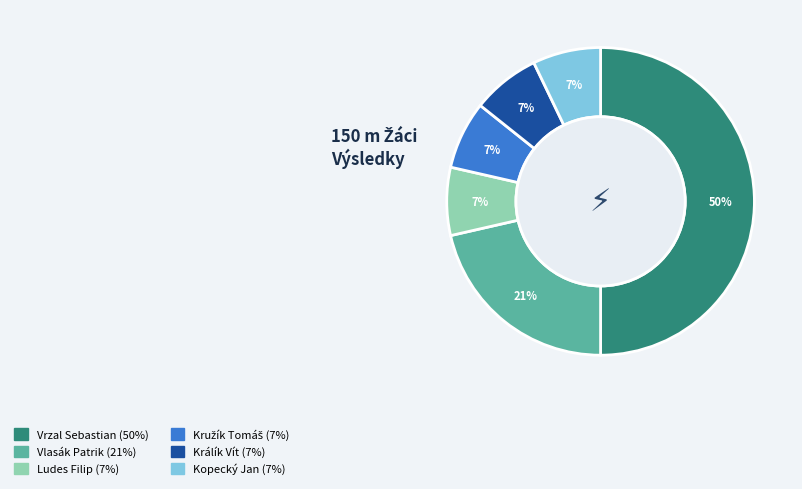

Which has a higher value, Vrzal Sebastian or Vlasák Patrik?

Vrzal Sebastian